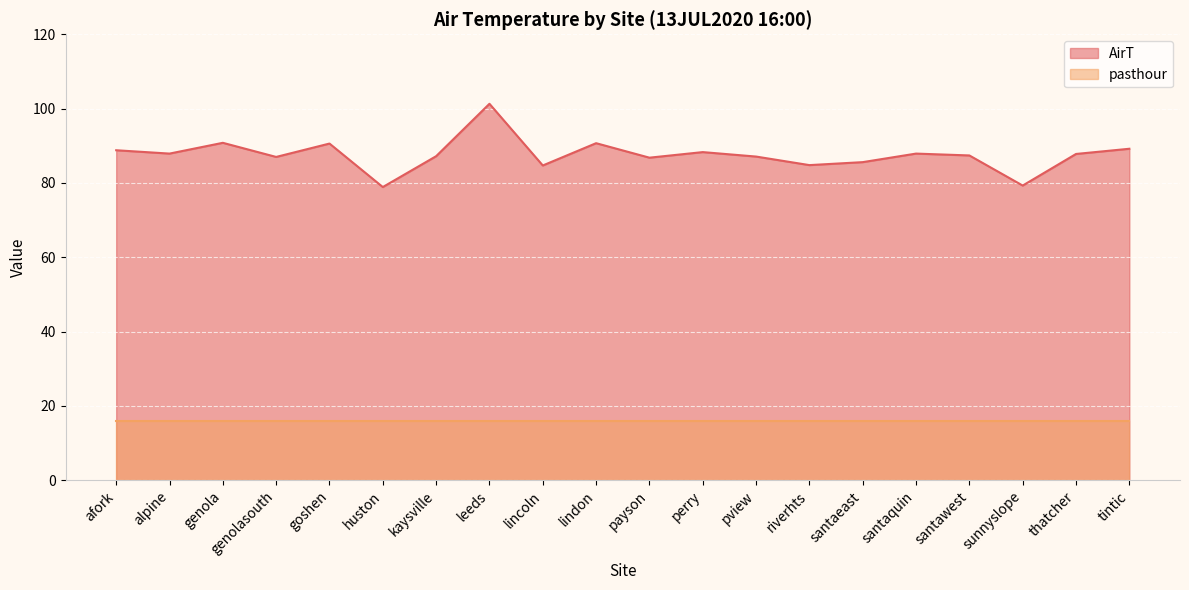

What is the maximum value shown in the chart?

101.3